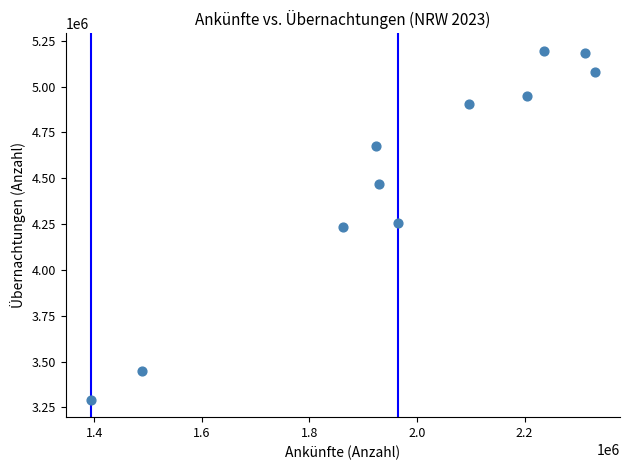

What is the range of X values (max minus min)?

937167